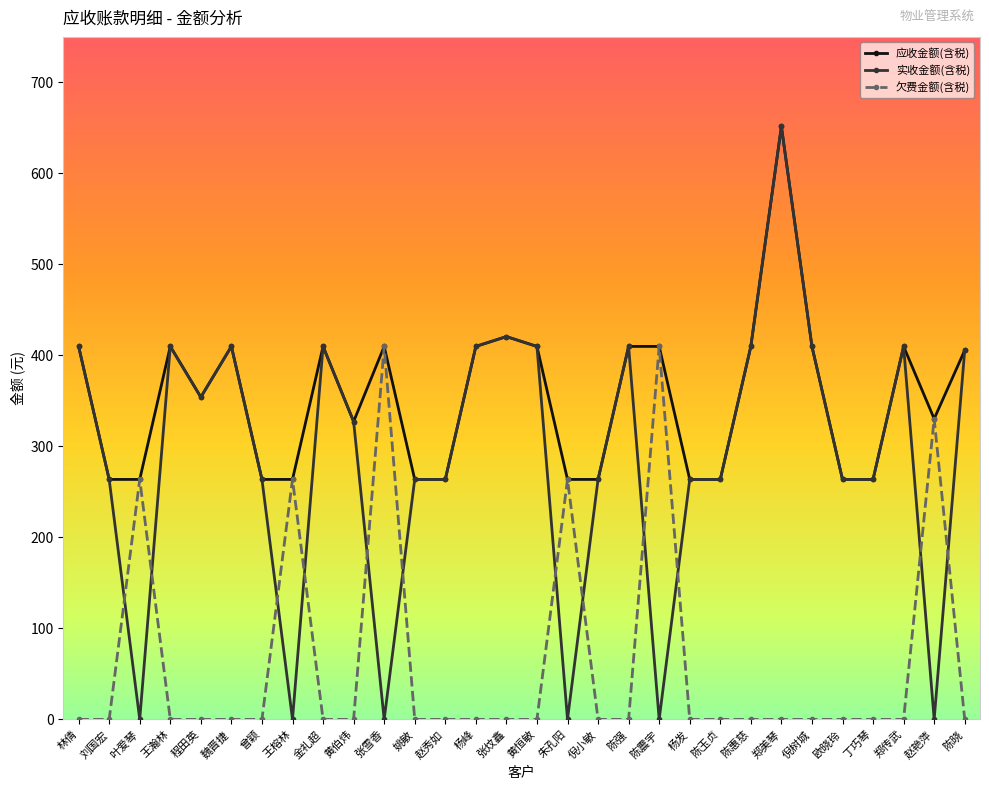

List the series in order of their overall mean, highest first.

应收金额(含税), 实收金额(含税), 欠费金额(含税)